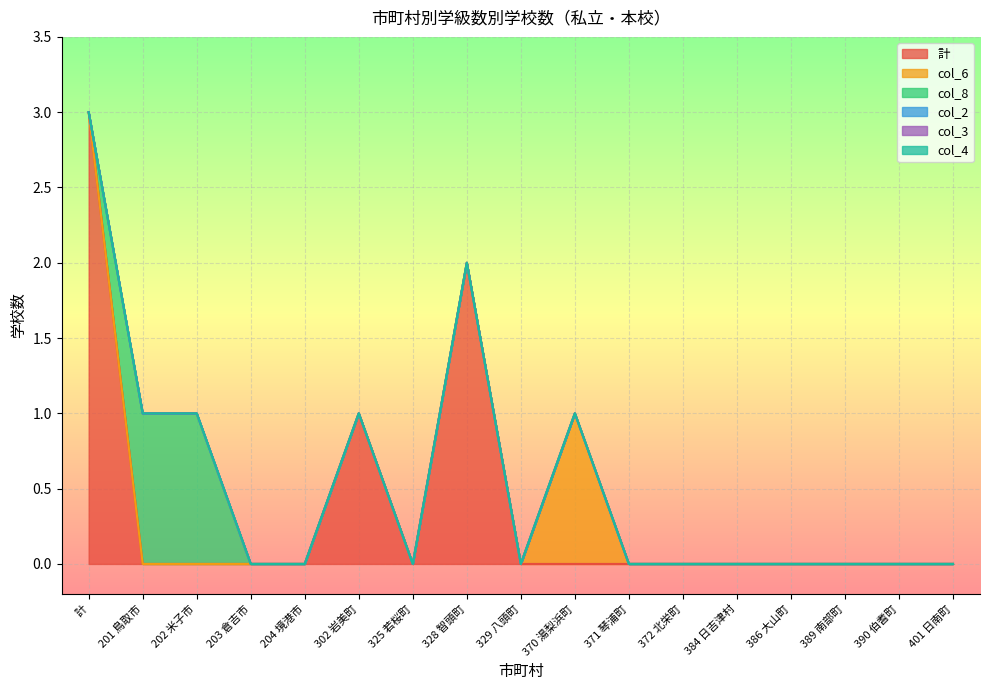

What is the greatest value displayed?

3